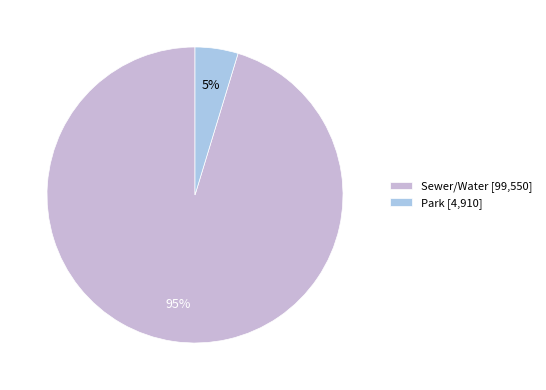

To the nearest percent, what is the combined percentage of Sewer/Water [99,550] and Park [4,910]?

100%